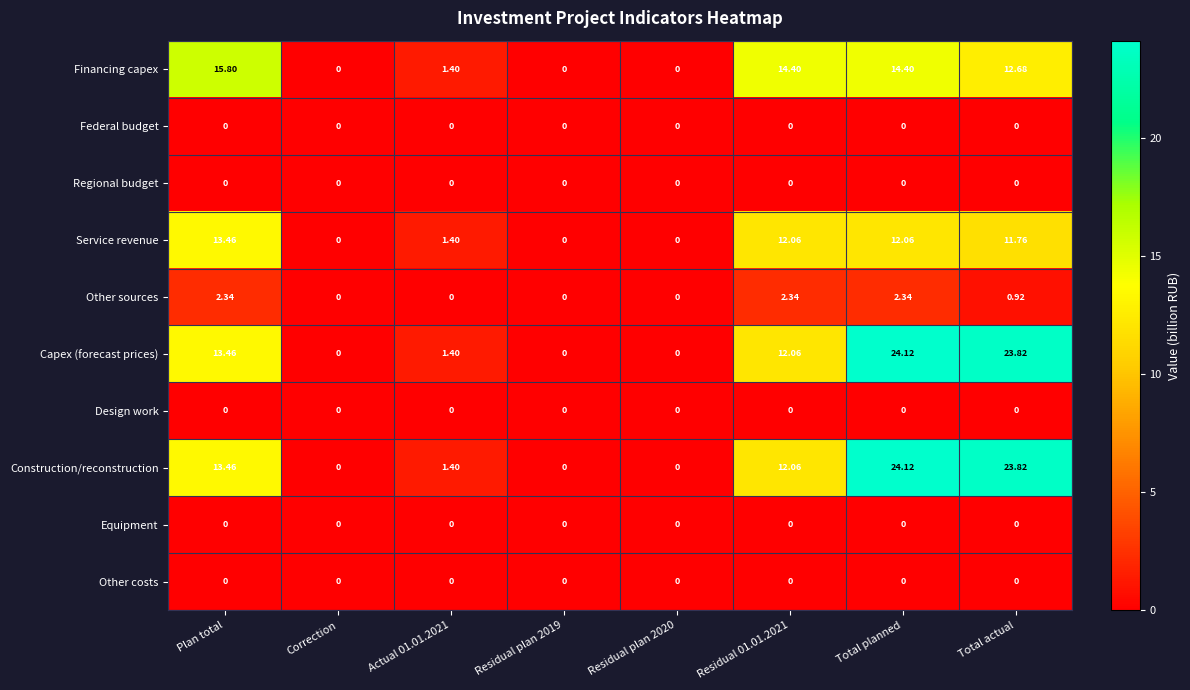

Is the value of Equipment at Total planned greater than the value of Capex (forecast prices) at Total actual?

No